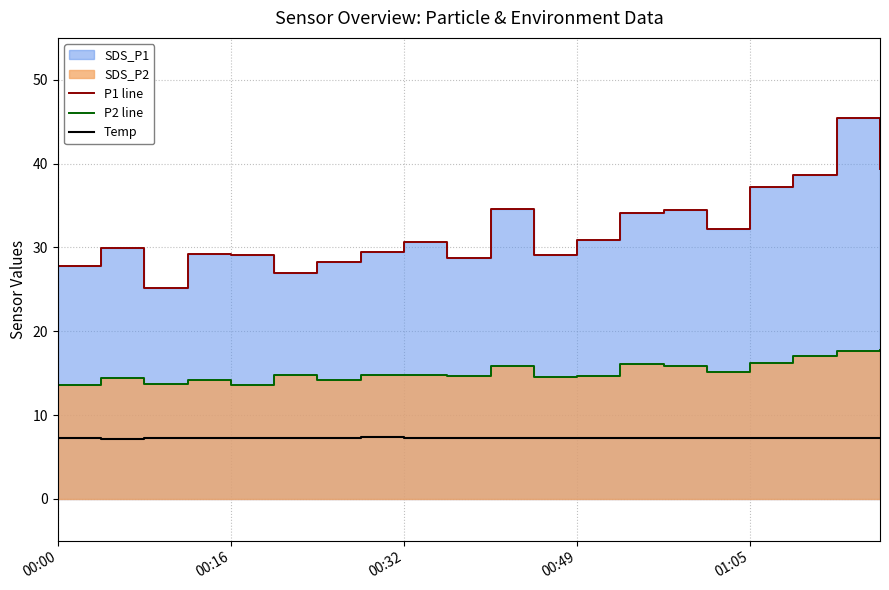

The Temp series shows 7.3 at 00:32. True or false?

True